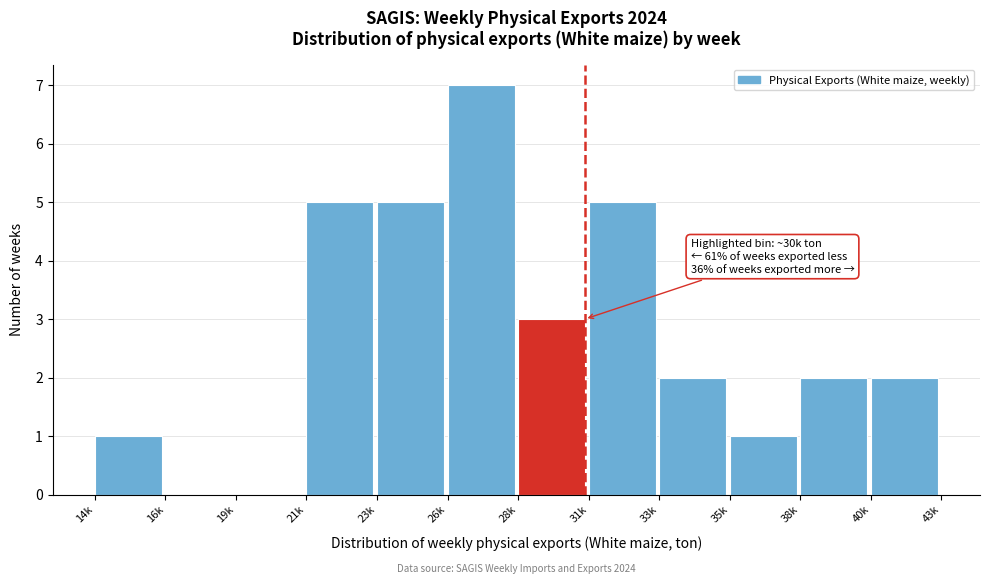

Reading left to right, extract all data points from this chart.

14k=1	16k=0	19k=0	21k=5	23k=5	26k=7	28k=3	31k=5	33k=2	35k=1	38k=2	40k=2